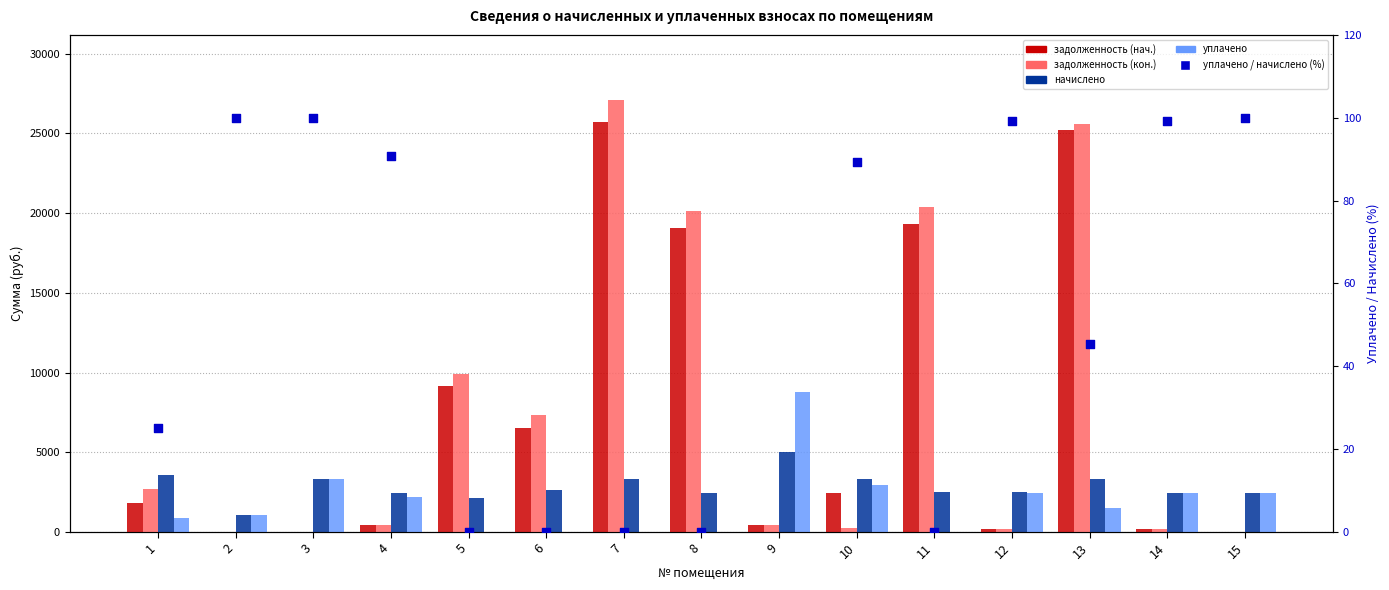

Which series has the largest Y range (max minus min)?

задолженность (кон.)